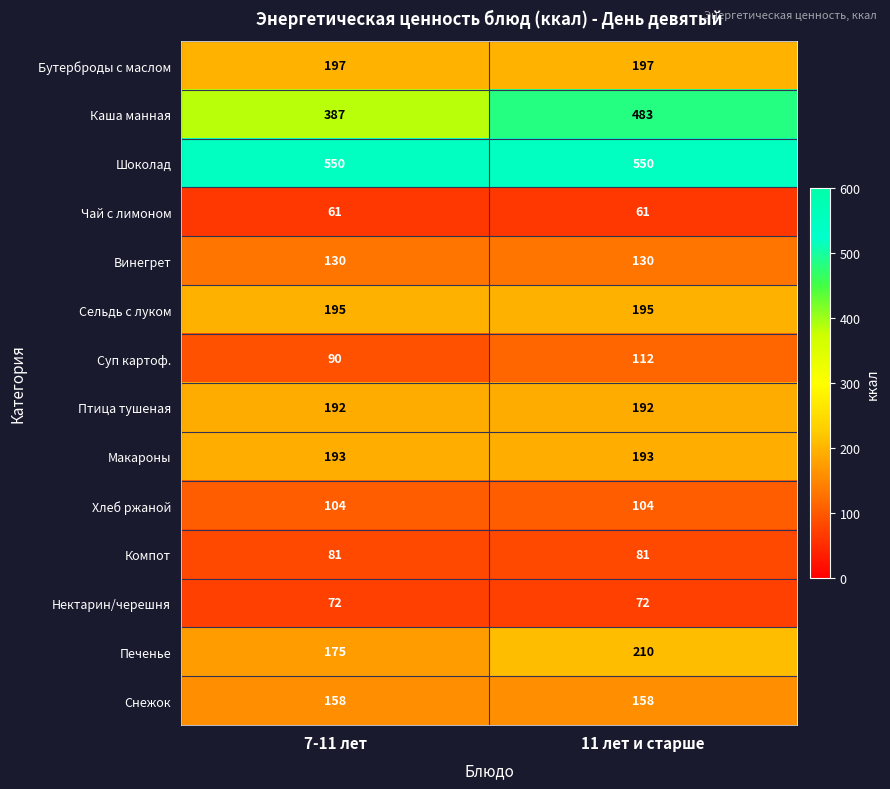

What is the sum of the Макароны values at 11 лет и старше and 7-11 лет?

386